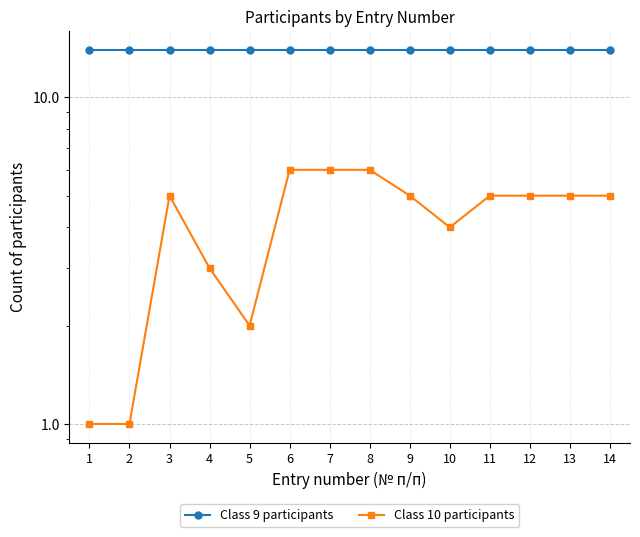

What is the sum of the Class 10 participants values at 1 and 12?

6